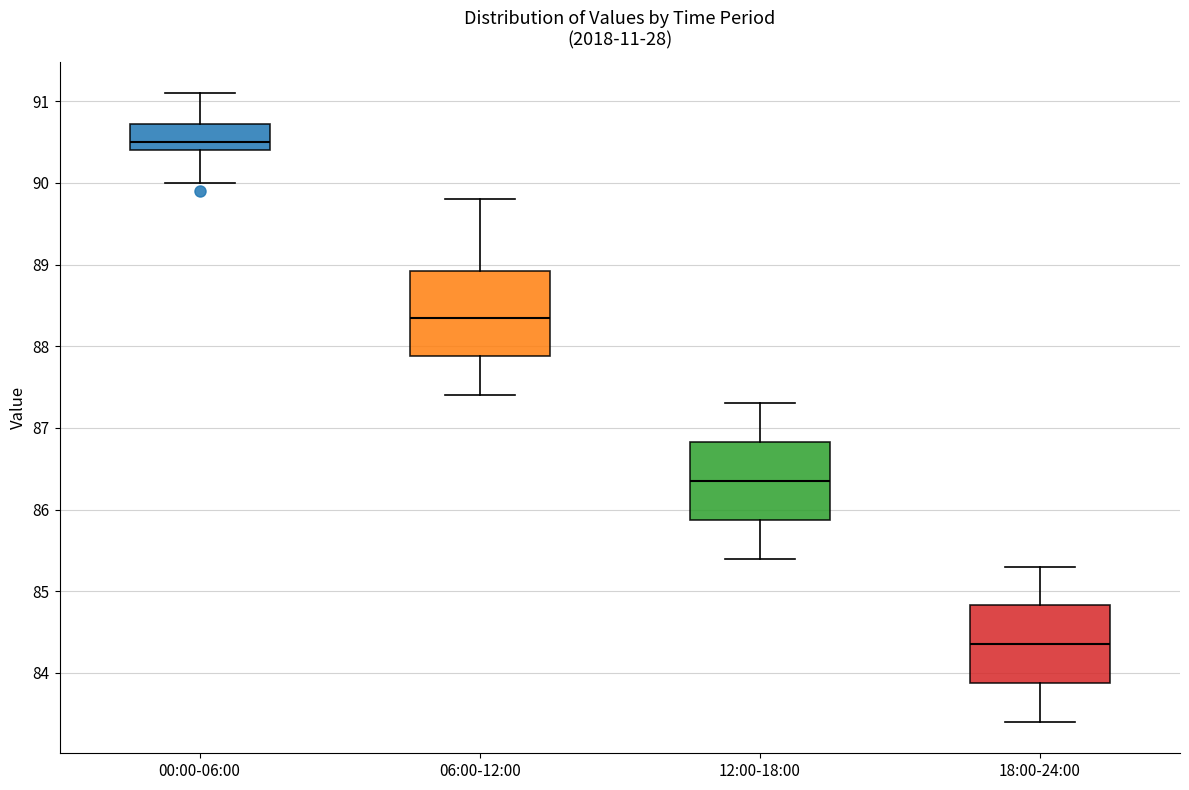

Reading left to right, transcribe this box plot: for each box, give where its median line is, the range the box spans, and where its two whiskers end, as read against the y-axis. The values are not printed on the chart, so give them approximately, as read against the axis.

00:00-06:00: median 90.5, box 90.4 to 90.7, whiskers 90.0 to 91.1
06:00-12:00: median 88.4, box 87.9 to 88.9, whiskers 87.4 to 89.8
12:00-18:00: median 86.4, box 85.9 to 86.8, whiskers 85.4 to 87.3
18:00-24:00: median 84.4, box 83.9 to 84.8, whiskers 83.4 to 85.3